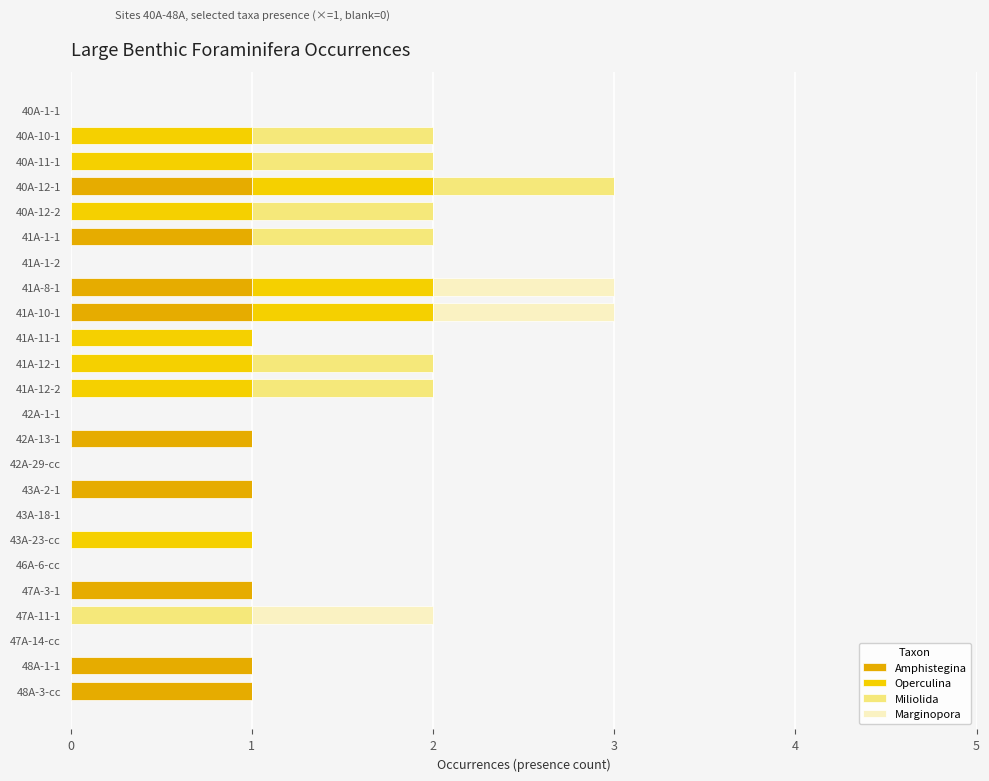

Count the number of data series in this chart.

4